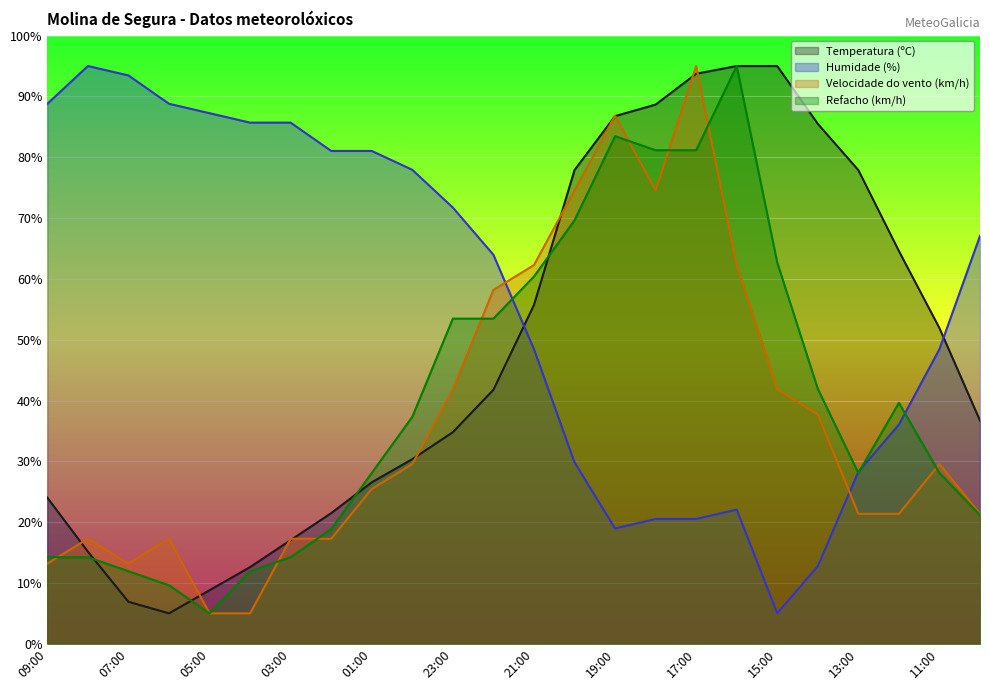

What is the label of the 17th point from the left?

17:00